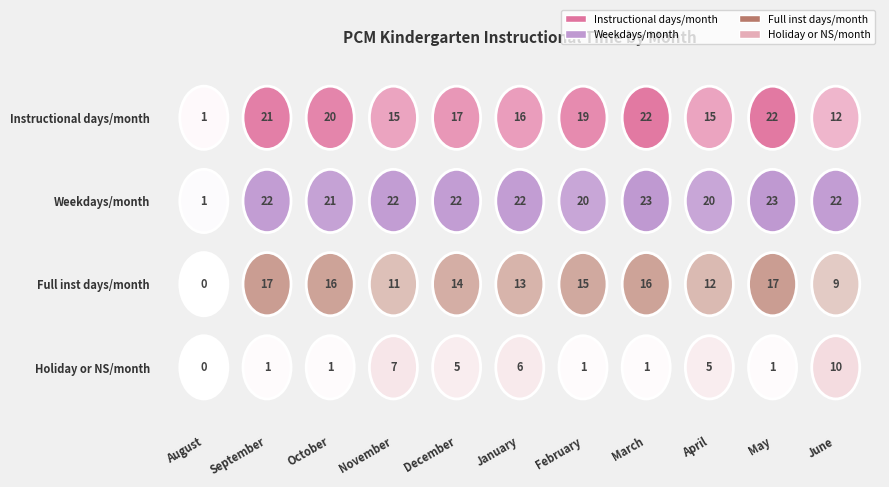

What is the average value of the Holiday or NS/month series?

3